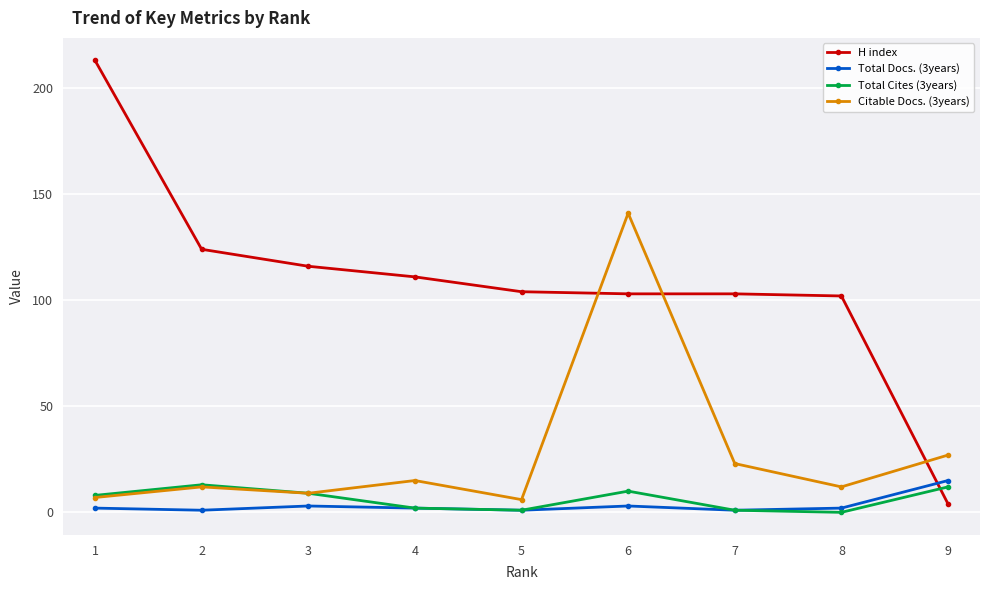

What is the value of the H index point at the 4th from the left?

111